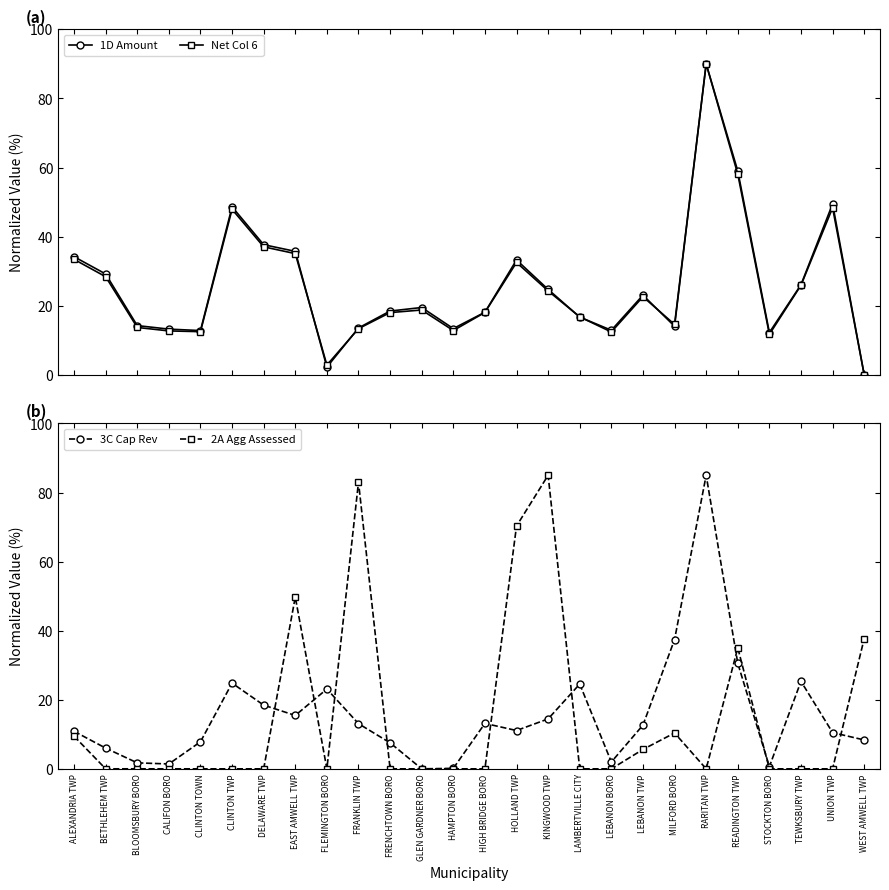

In 3C Cap Rev, how many points are higher than both neighbors (excluding endpoints)?

6